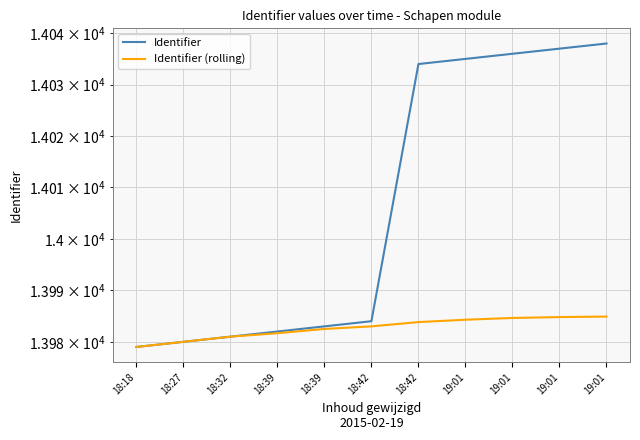

What is the value of the Identifier (rolling) point at the 10th from the left?

13984.3